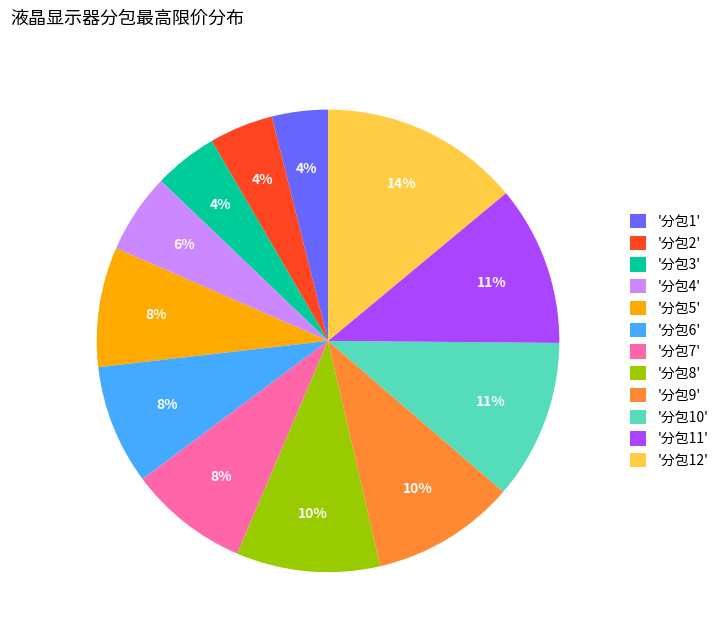

Which slice is the largest?

'分包12'